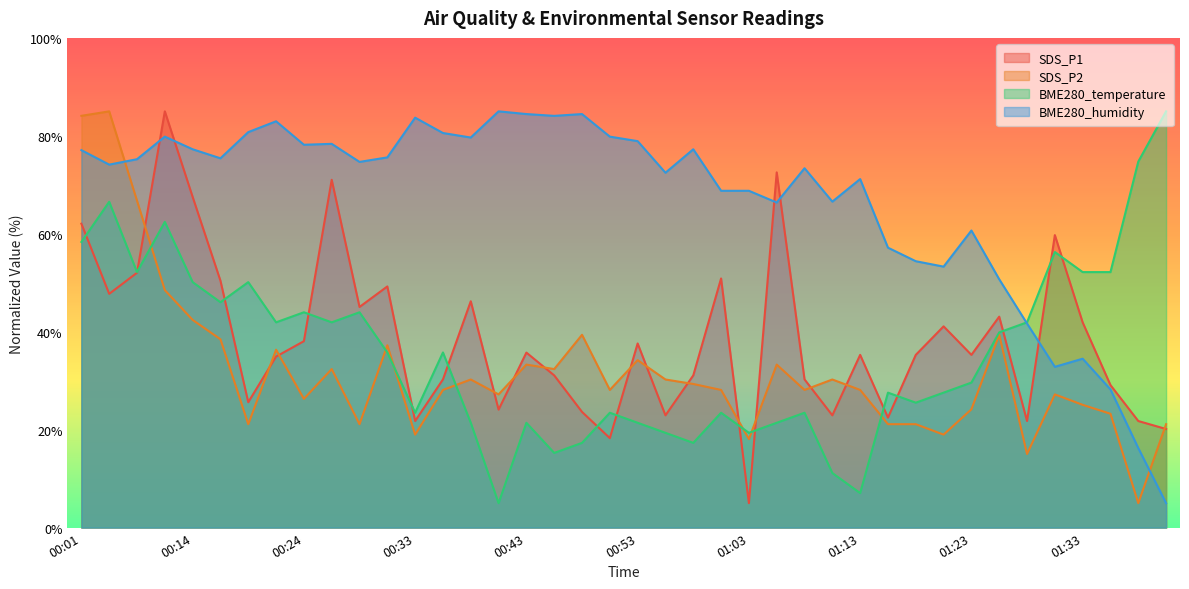

Which series has the widest spread of values?

SDS_P1